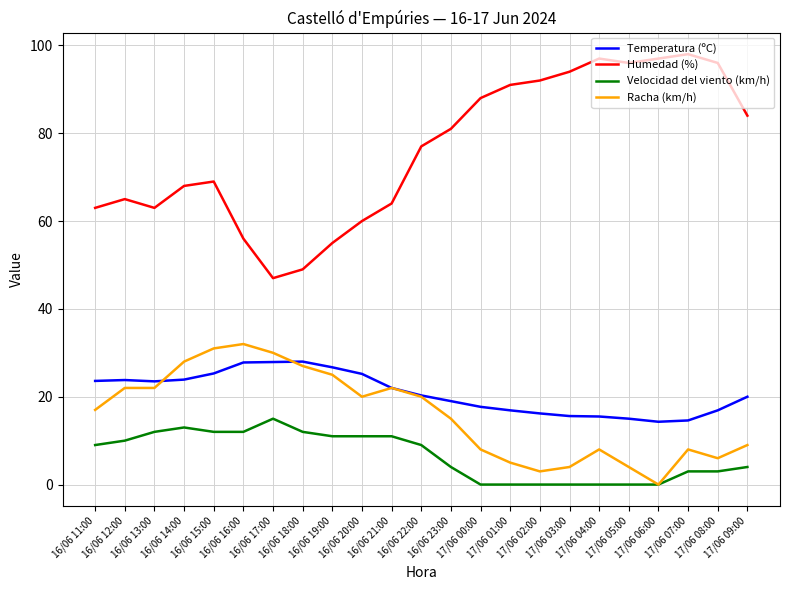

At how many categories does at least one series exceed 22?

23